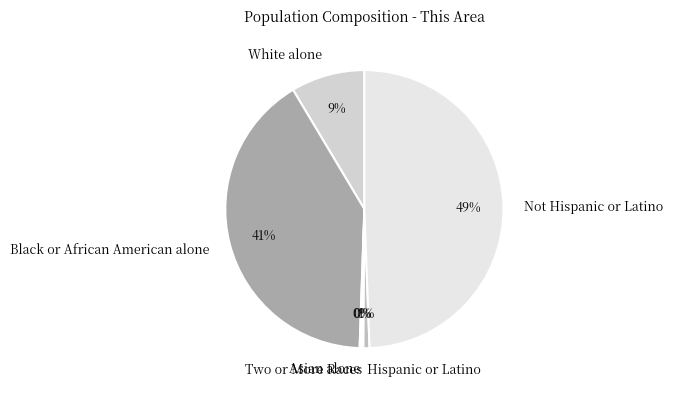

Which category has the biggest portion of the pie?

Not Hispanic or Latino